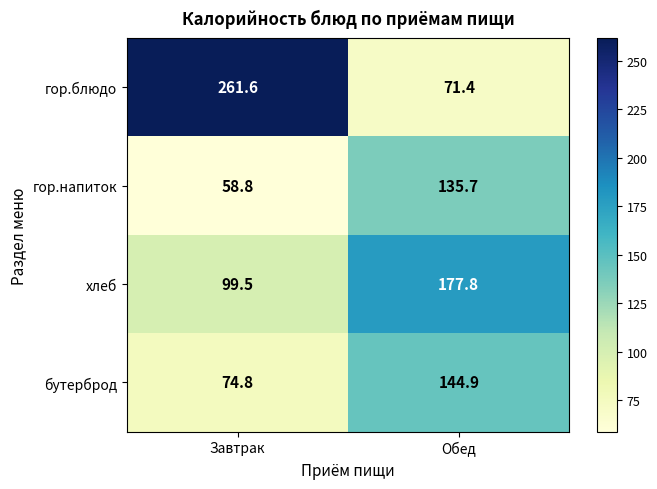

At which category is the sum across all series the highest?

Обед